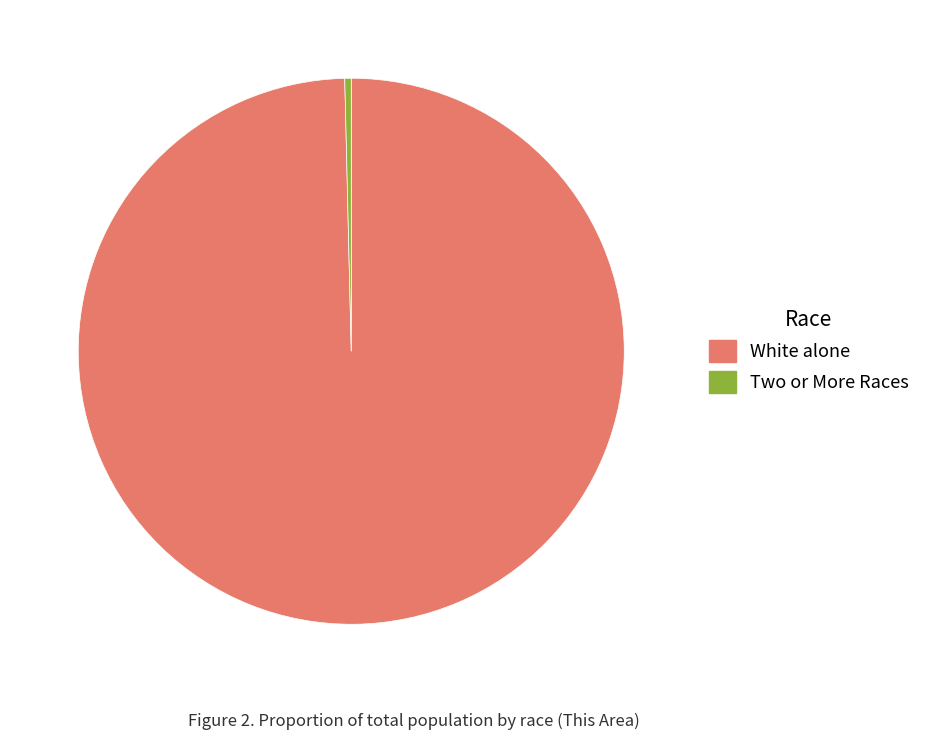

Rank the categories by value from lowest to highest.

Two or More Races, White alone